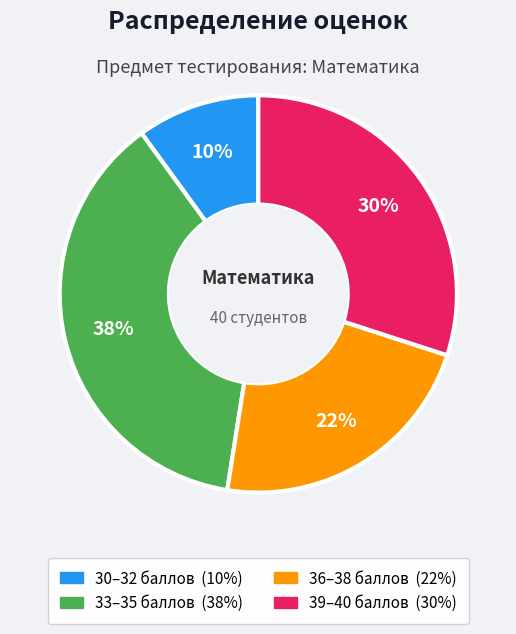

To the nearest percent, what is the average slice percentage?

25%